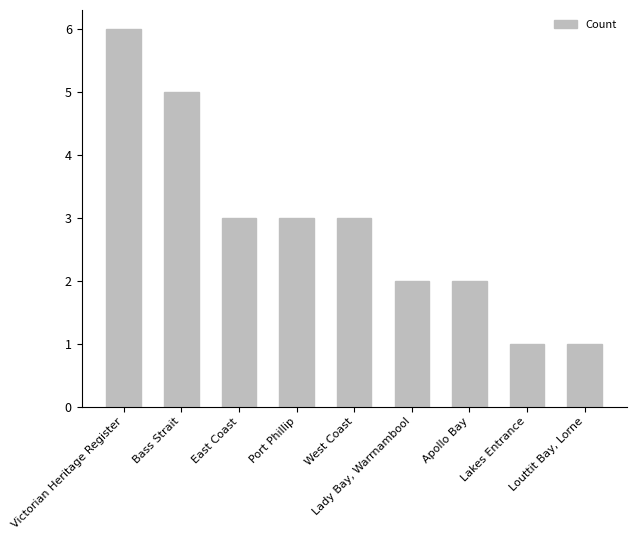

What is the difference between the values at Lakes Entrance and East Coast?

2